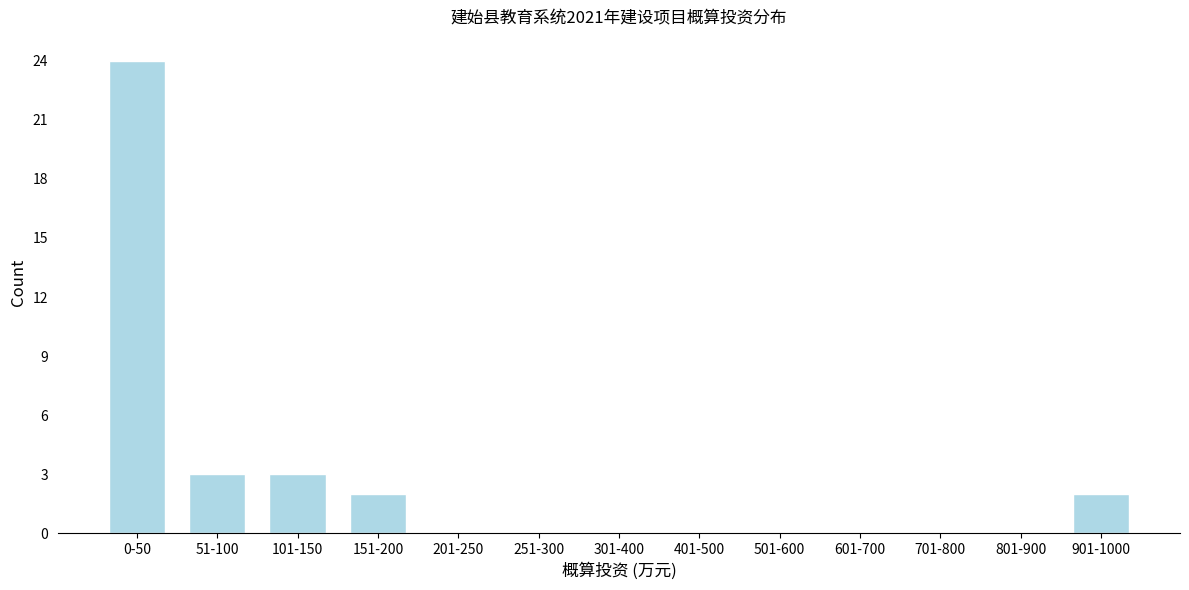

Reading left to right, list all the values displayed in this chart.

0-50=24	51-100=3	101-150=3	151-200=2	201-250=0	251-300=0	301-400=0	401-500=0	501-600=0	601-700=0	701-800=0	801-900=0	901-1000=2